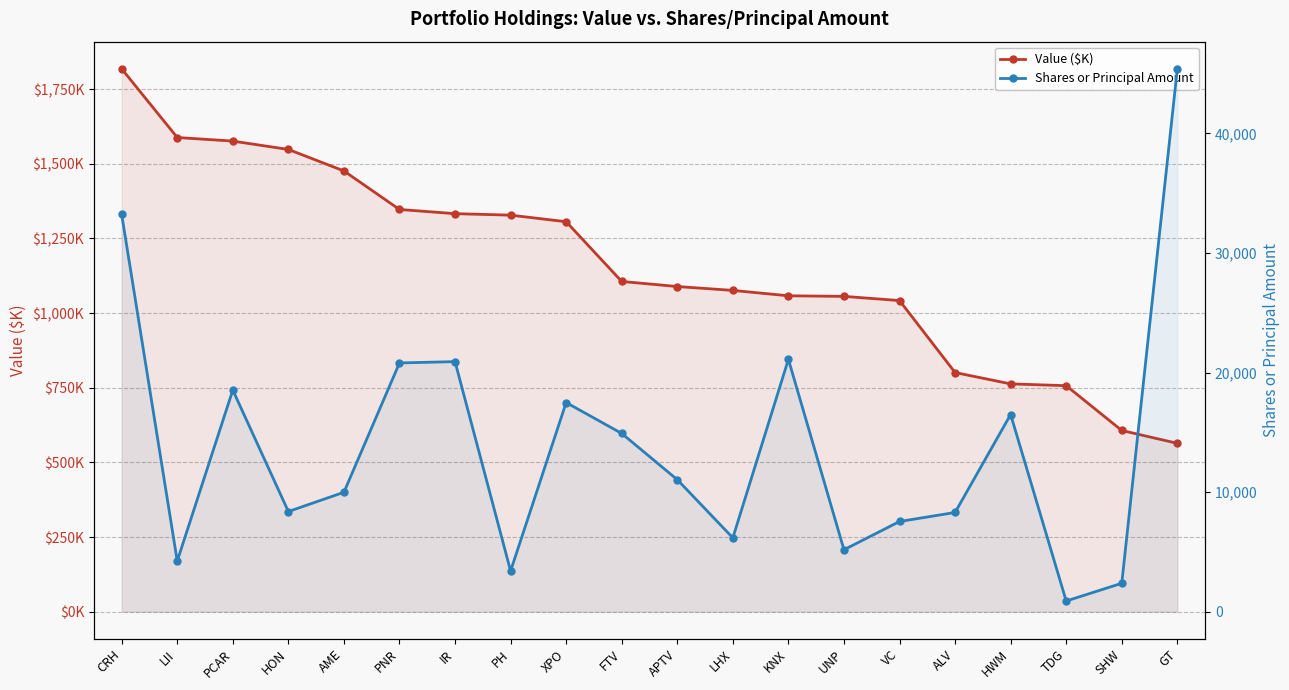

True or false: Shares or Principal Amount has a value of 27819 at GT.

False